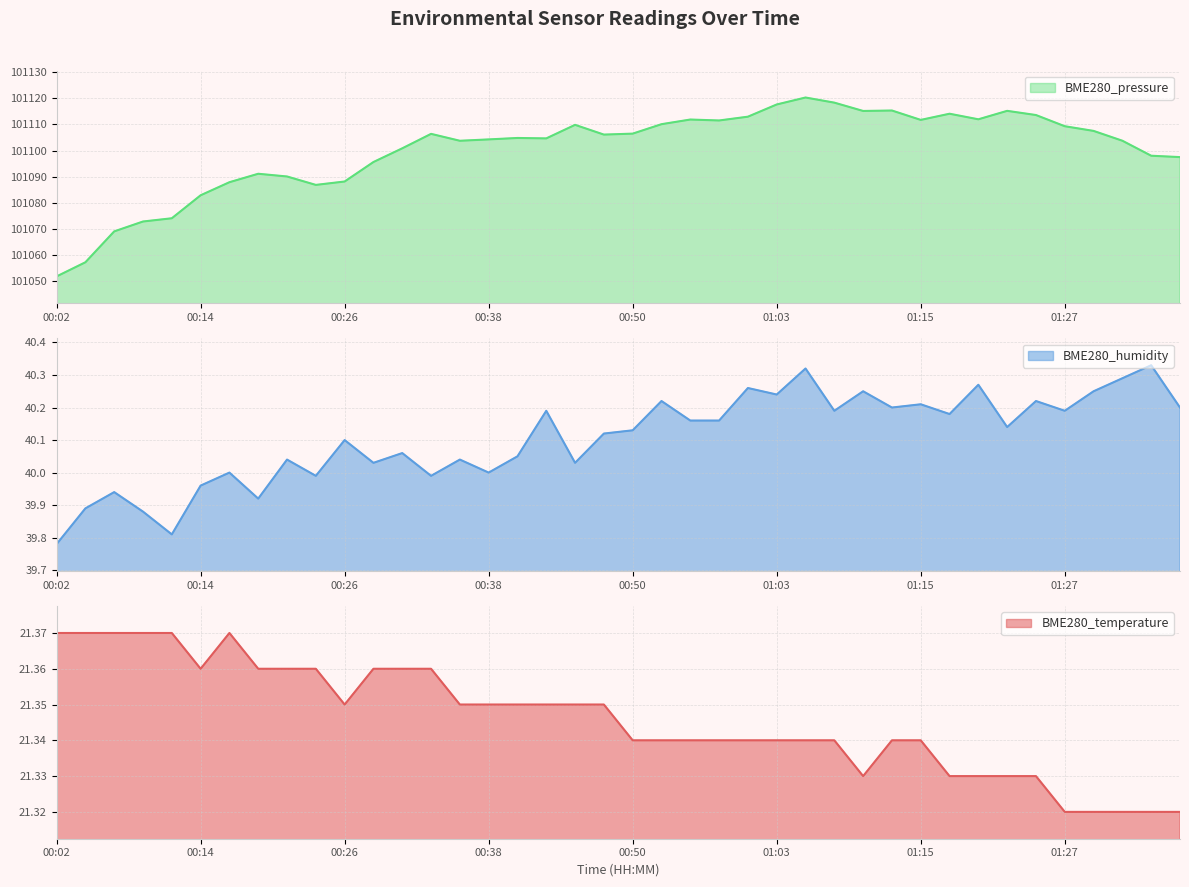

What is the difference between the BME280_pressure values at 01:30 and 00:21?

17.4